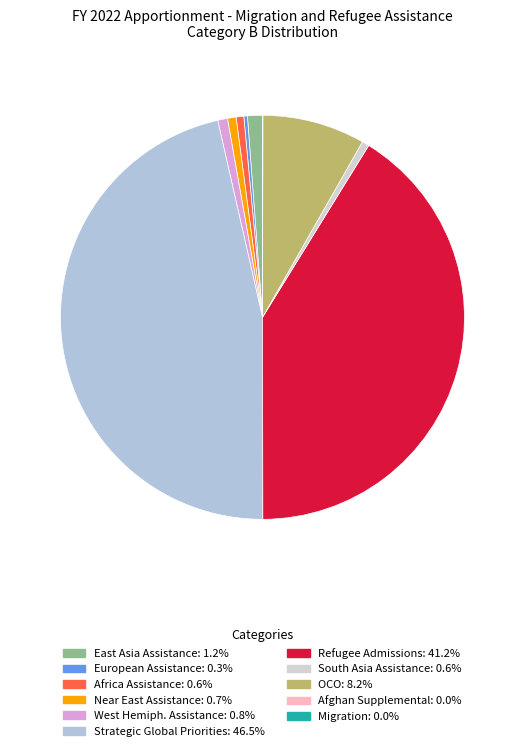

How many slices are in this pie chart?

11